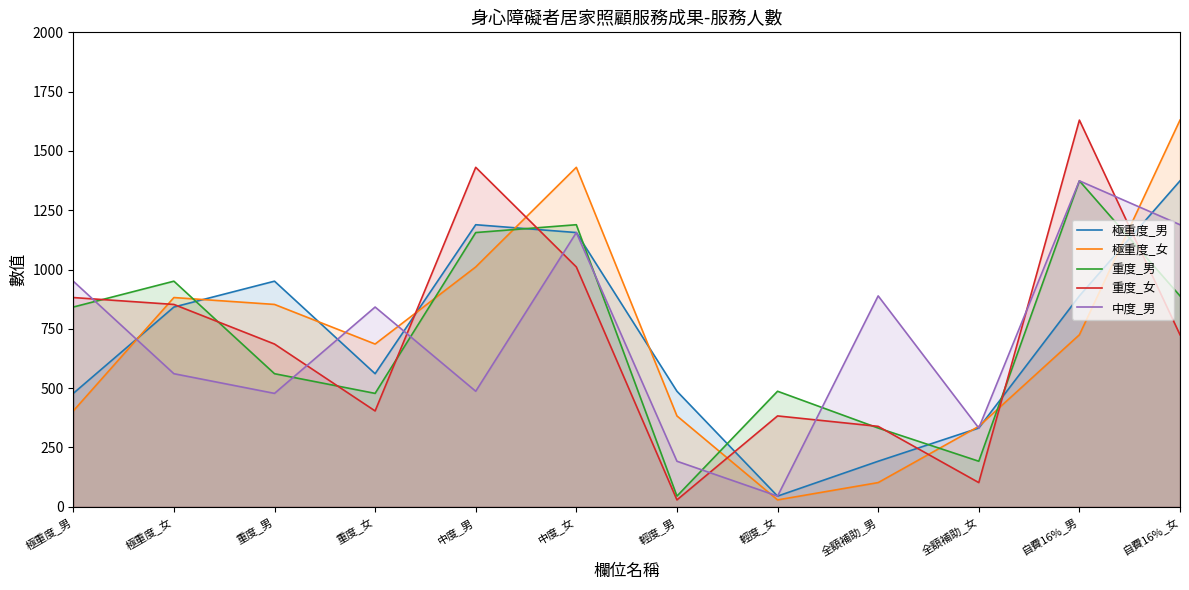

What is the label of the 11th point from the right?

極重度_女